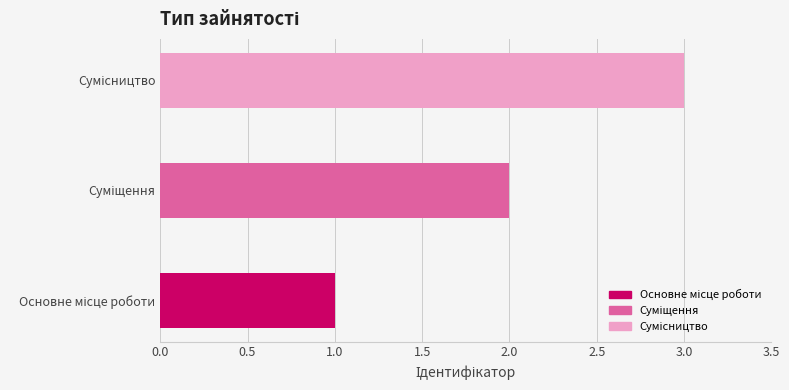

How many data points does each series have?

3